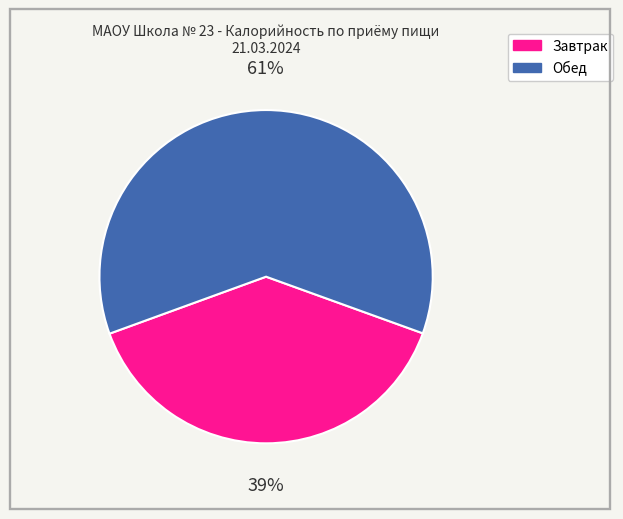

Is it true that Завтрак is 34% of the pie?

False